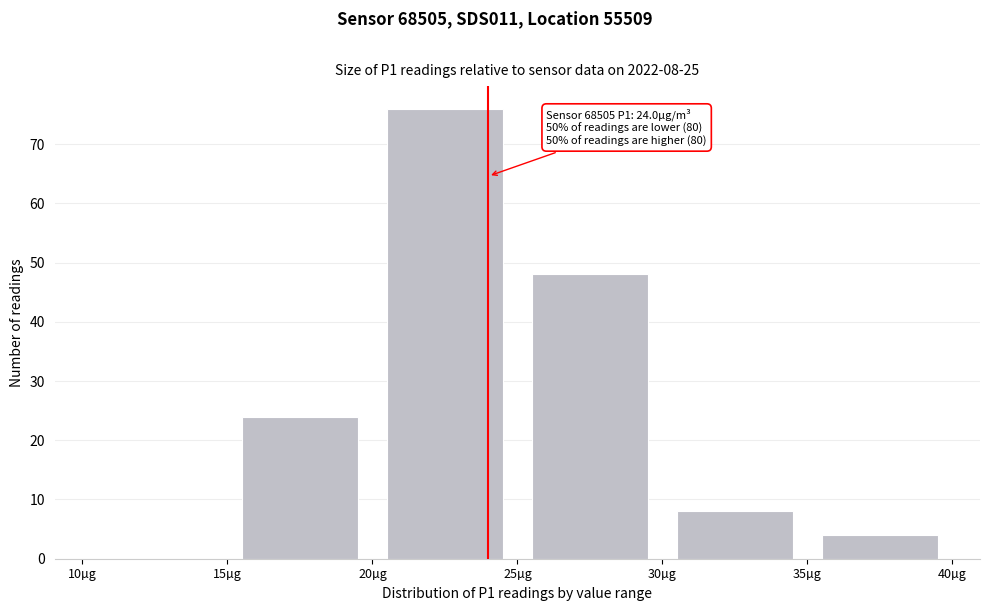

Over which range of the x-axis is the bar tallest?

20 to 25